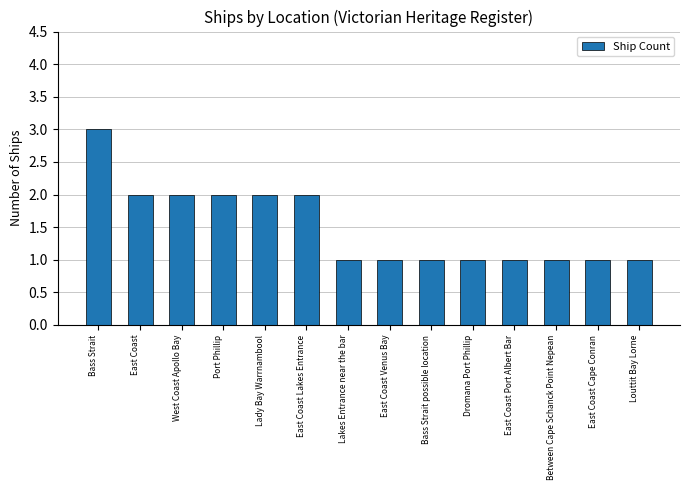

Approximately how many times larger is the value at Lakes Entrance near the bar compared to East Coast Lakes Entrance?

0.5